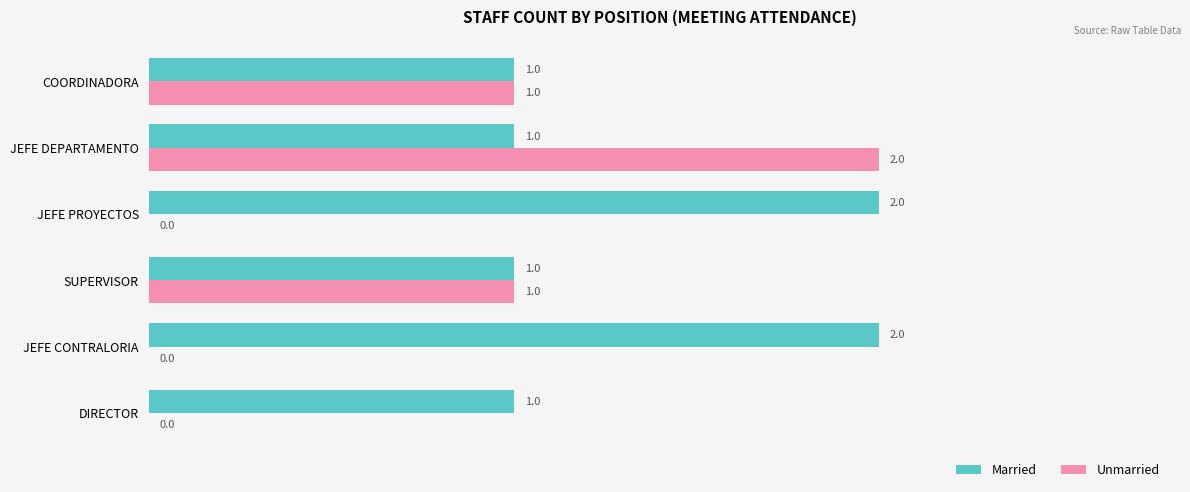

What is the total value across all series at JEFE DEPARTAMENTO?

3